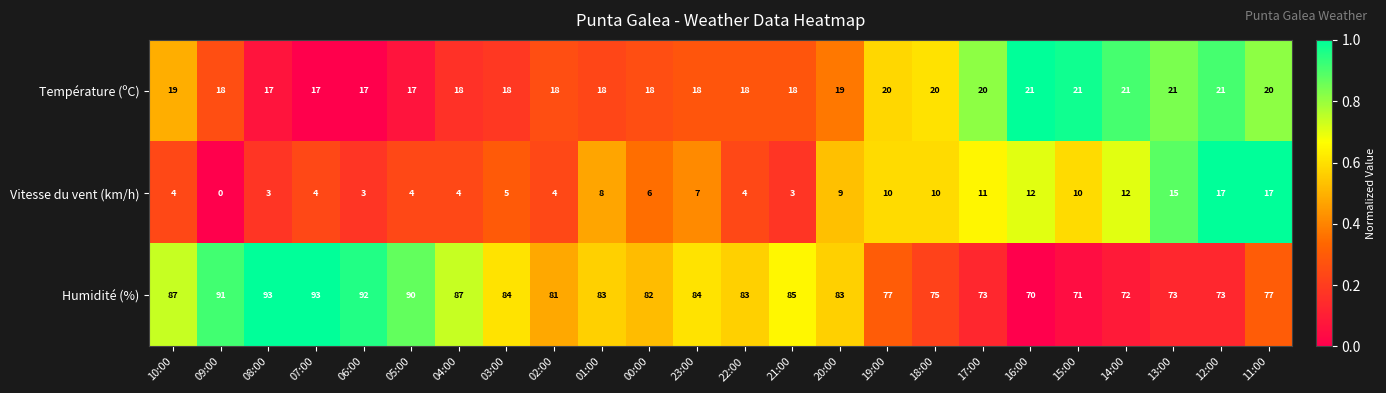

The Vitesse du vent (km/h) series shows 9 at 00:00. True or false?

False